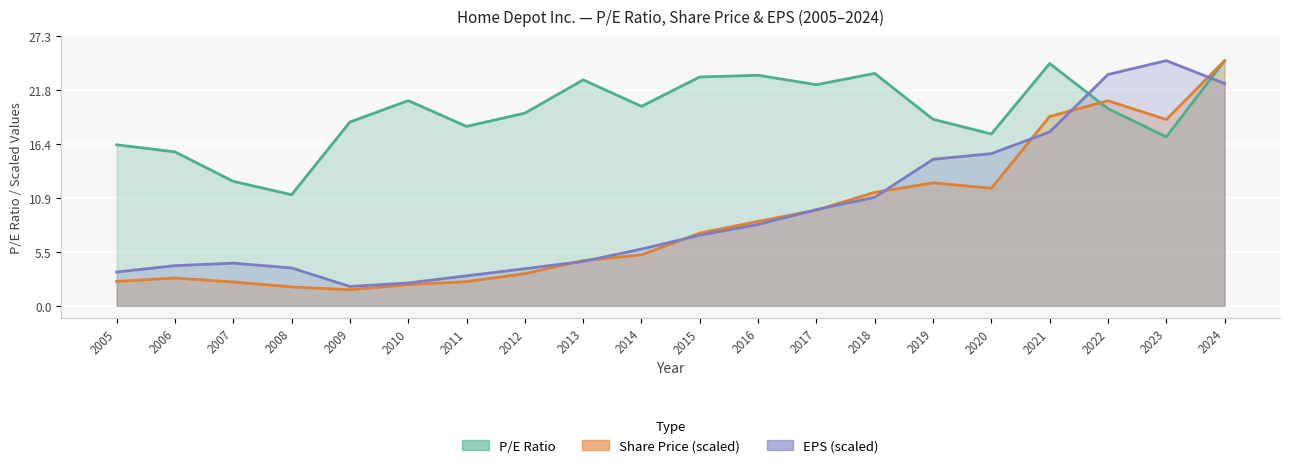

What is the maximum value for Share Price (scaled)?

24.8